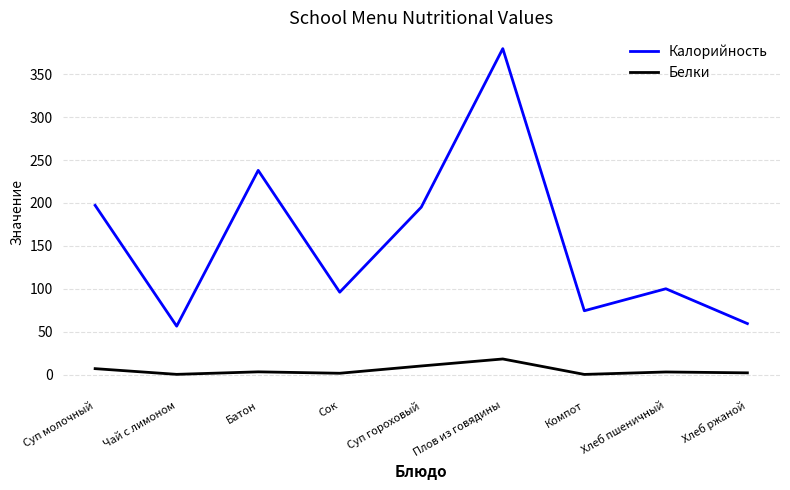

What is the maximum value for Калорийность?

379.9